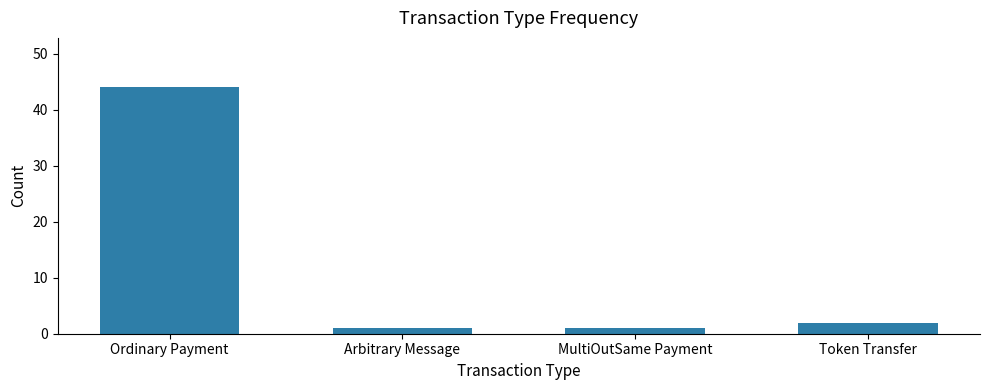

The value at Ordinary Payment is 16. True or false?

False